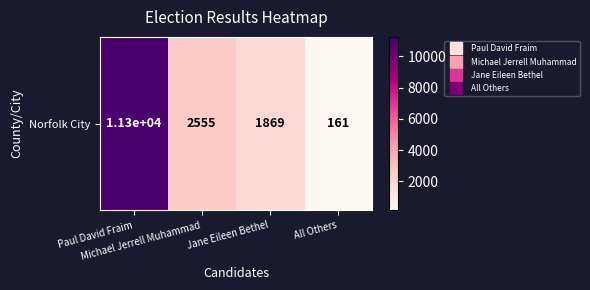

List the labels in order of value, largest first.

Paul David Fraim, Michael Jerrell Muhammad, Jane Eileen Bethel, All Others